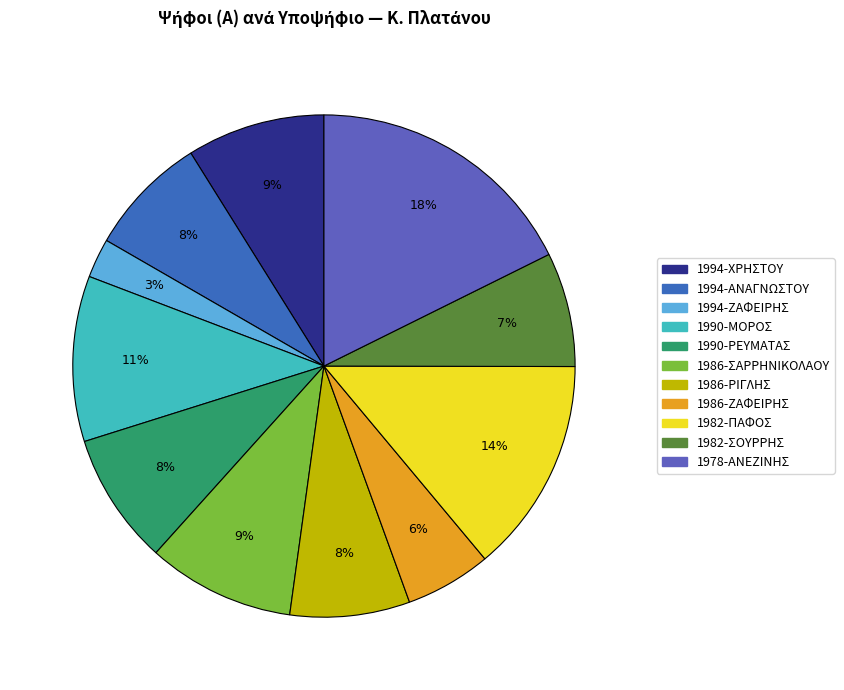

Which slice is the largest?

1978-ΑΝΕΖΙΝΗΣ